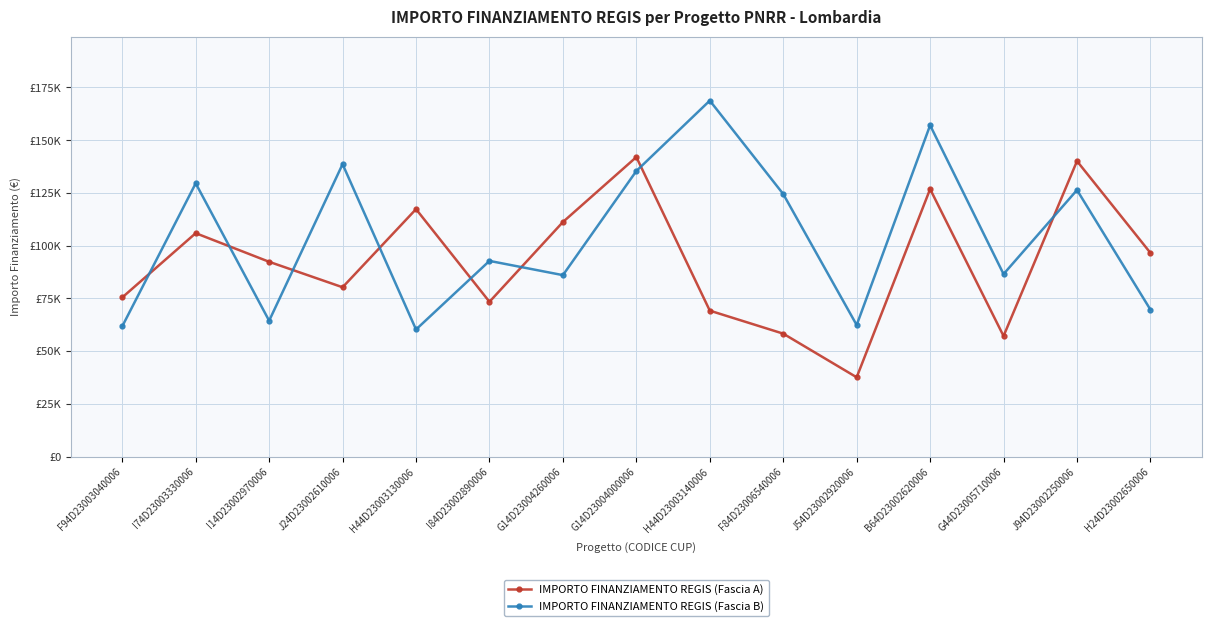

What are all the series names shown in the legend?

IMPORTO FINANZIAMENTO REGIS (Fascia A), IMPORTO FINANZIAMENTO REGIS (Fascia B)